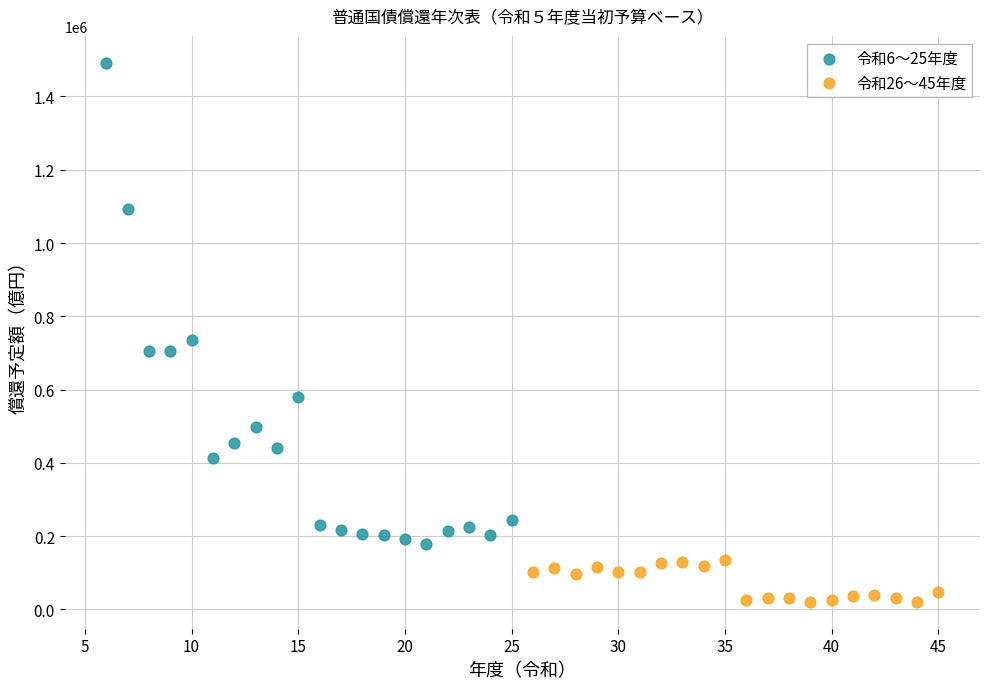

Which series contains the lowest Y value?

令和26〜45年度